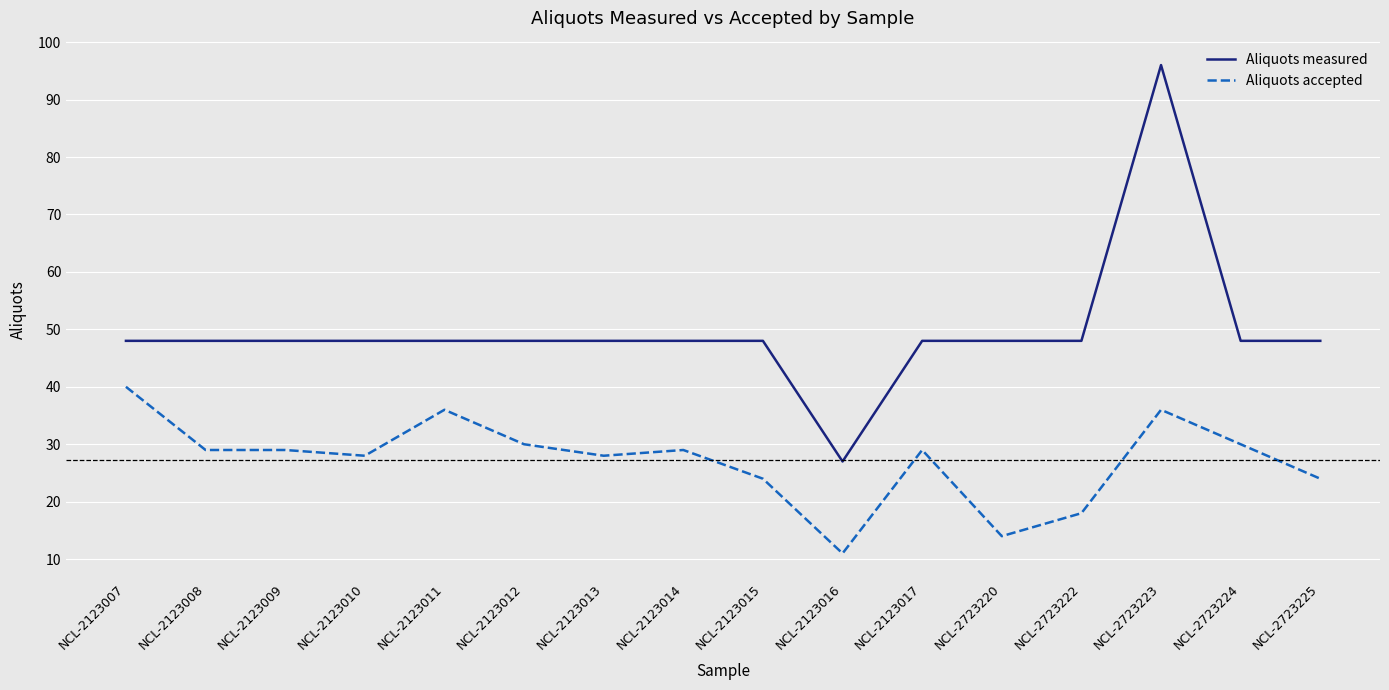

The value of Aliquots measured at NCL-2723222 is 48. True or false?

True